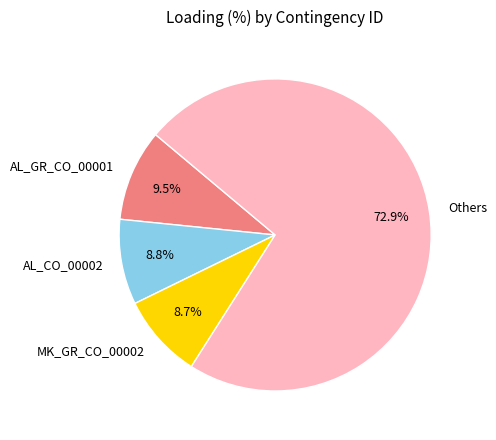

What is the total percentage of AL_GR_CO_00001 and AL_CO_00002?

18.3%